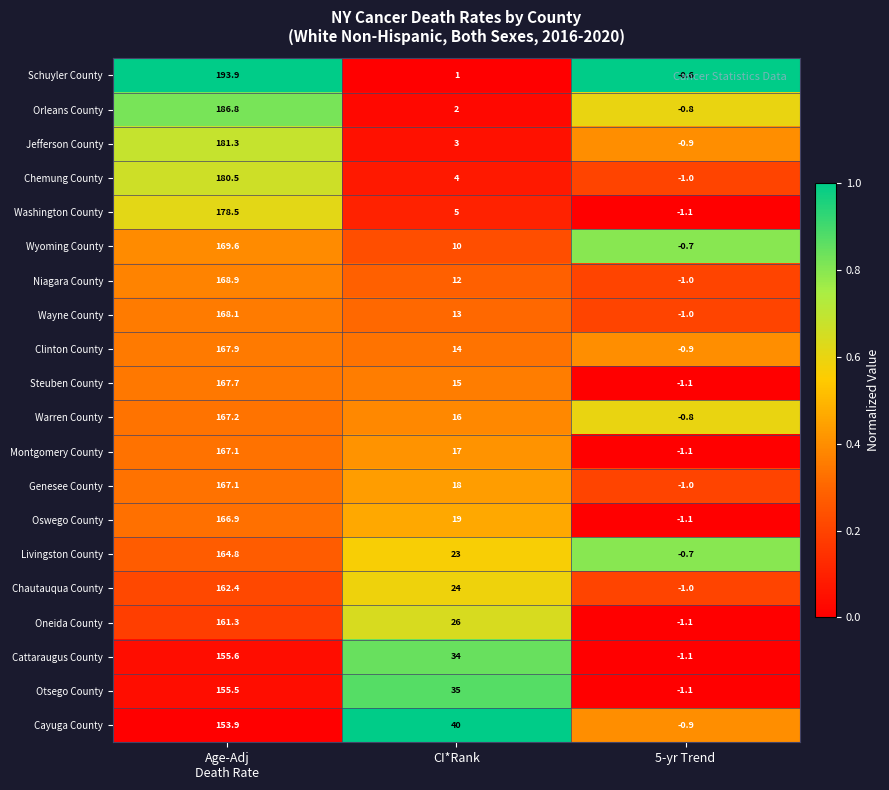

What is the difference between the second highest and minimum values in the Clinton County series?

14.9